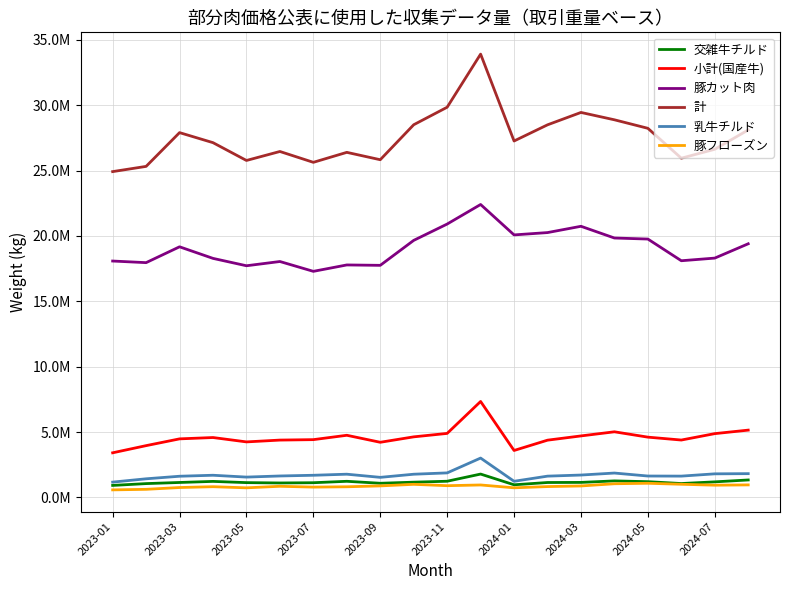

What are all the series names shown in the legend?

交雑牛チルド, 小計(国産牛), 豚カット肉, 計, 乳牛チルド, 豚フローズン